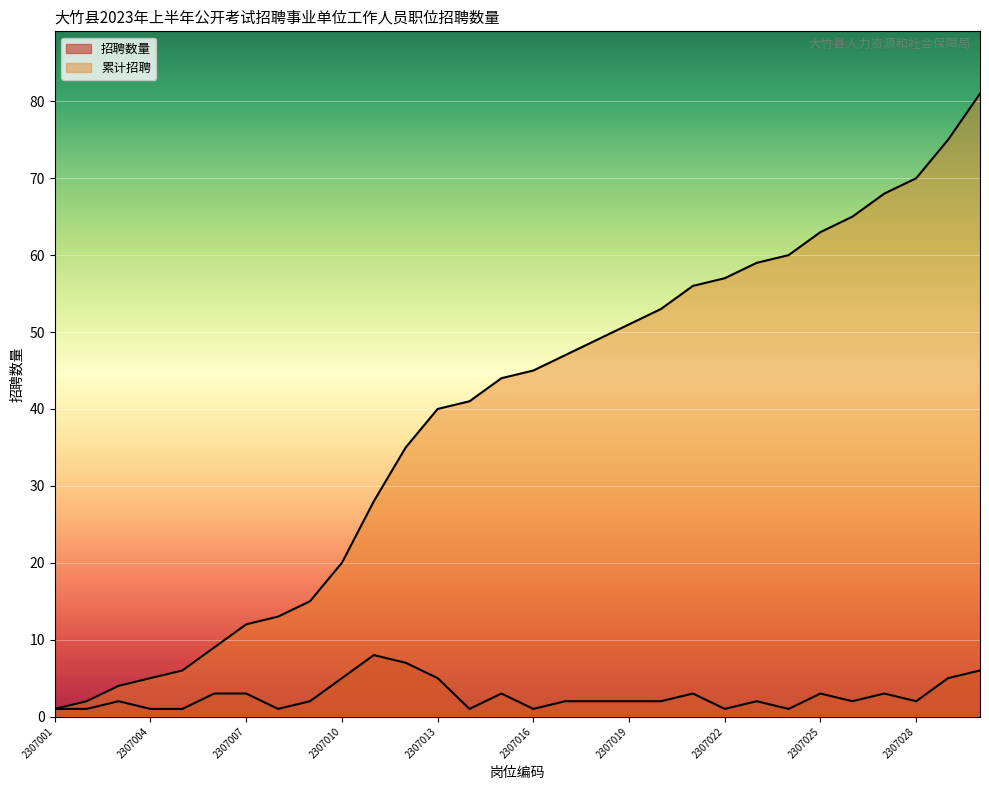

At which category does 招聘数量 reach its first local peak?

2307003